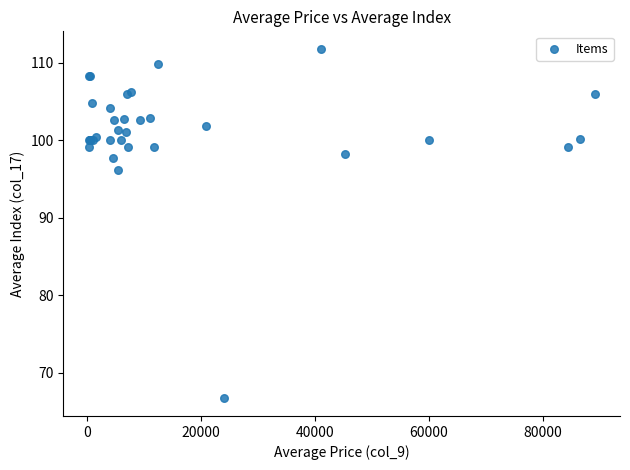

What Y value in the scatter plot is closest to 89?

96.1